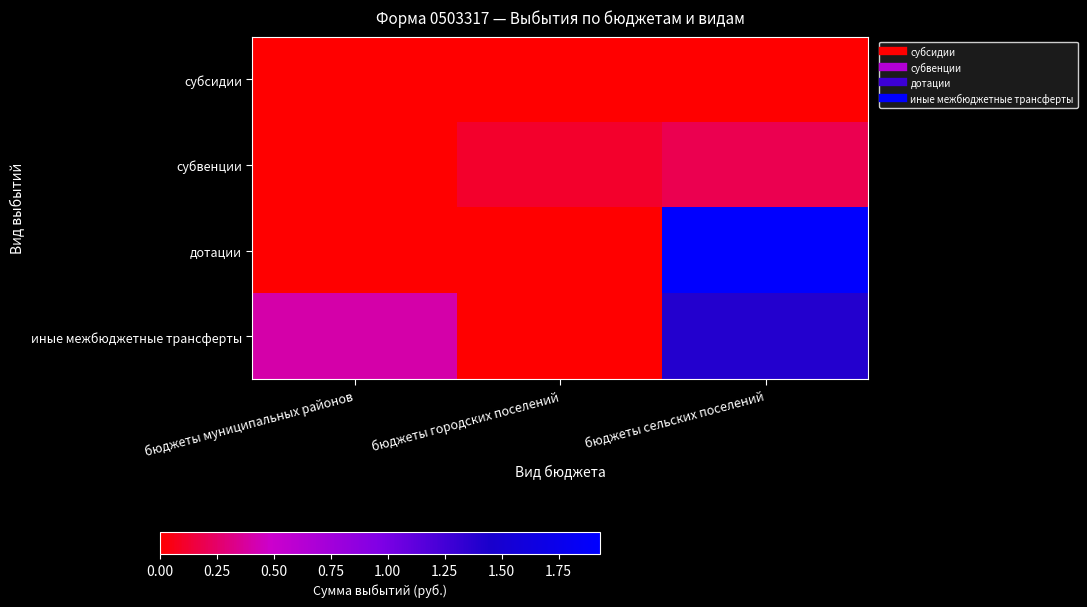

Between бюджеты муниципальных районов and бюджеты сельских поселений, which series saw the biggest shift?

дотации